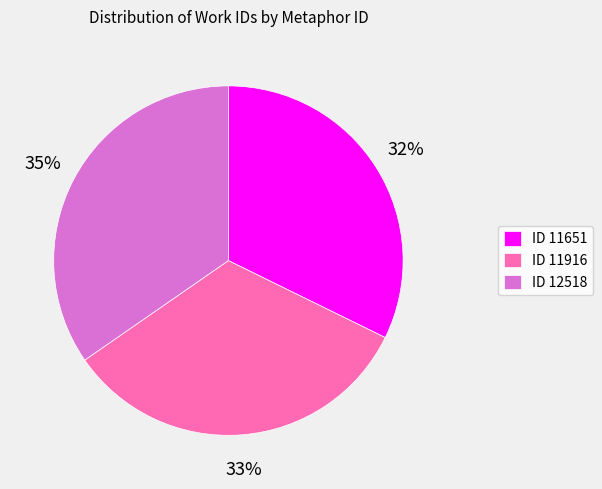

Do ID 11916 and ID 11651 together represent more than half of the pie?

Yes